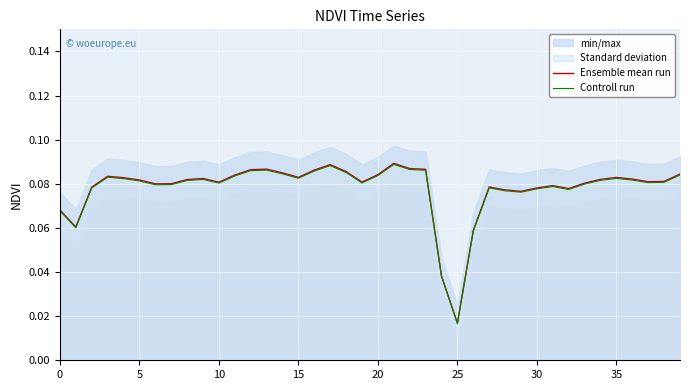

How many lines are shown in the chart?

2